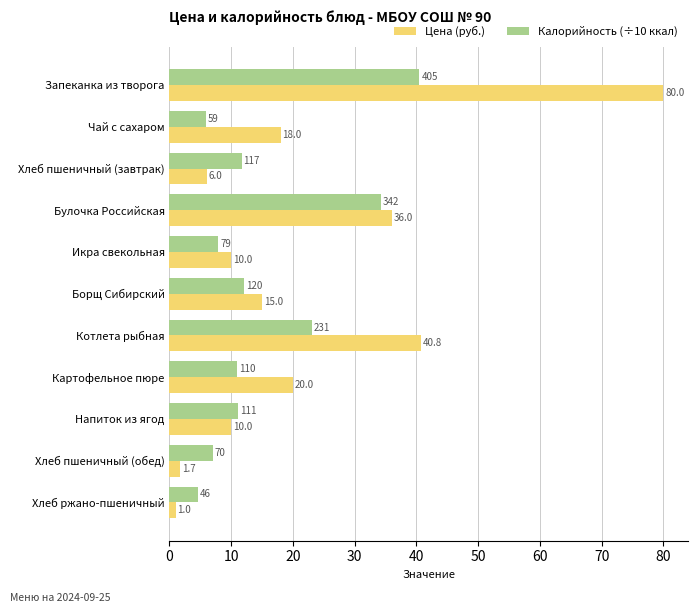

What is the smallest value displayed?

1.0